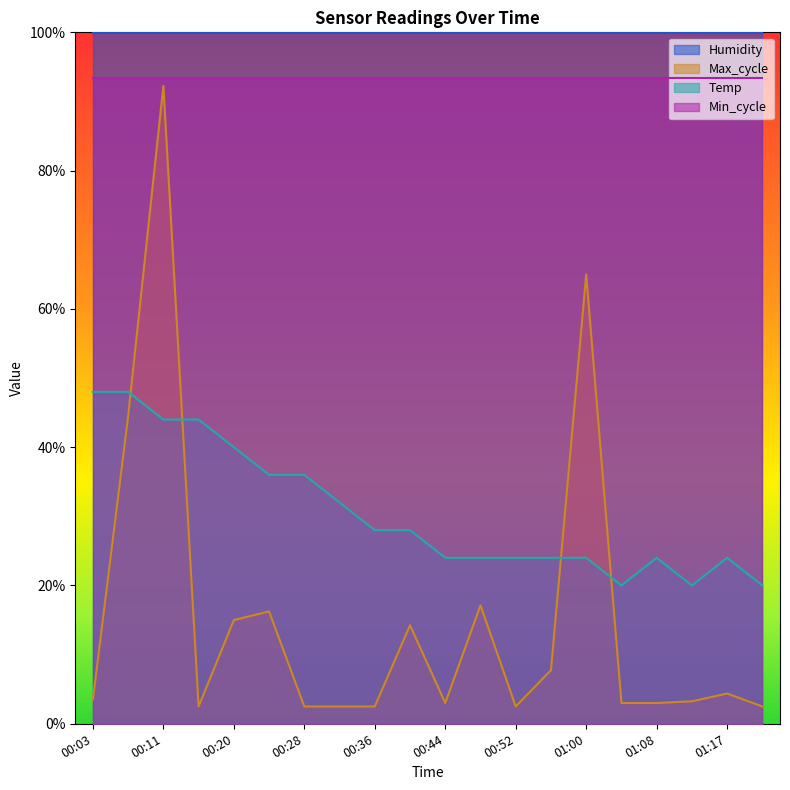

At how many categories does at least one series exceed 33?

20